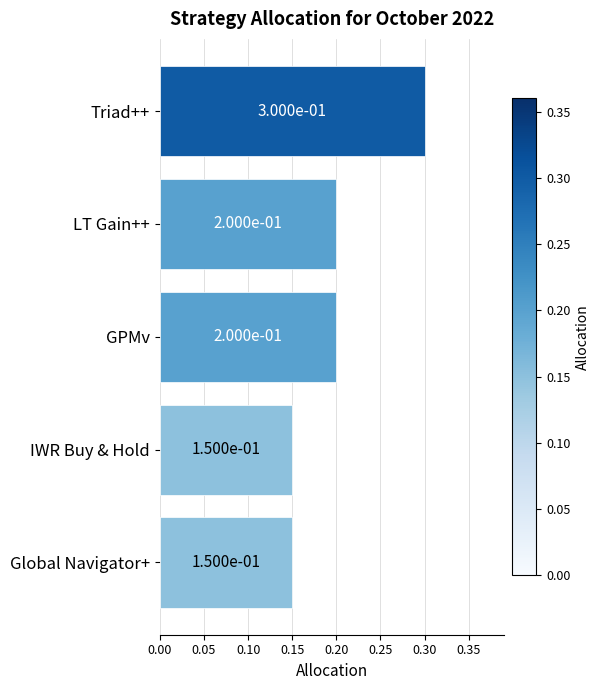

How many values are between 0 and 1?

5